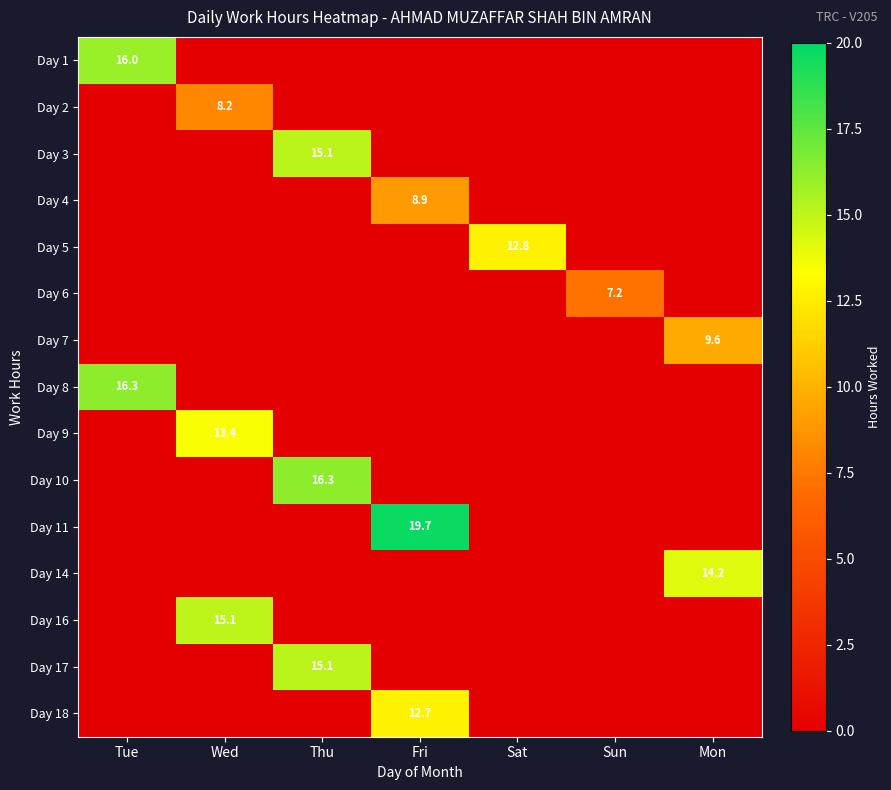

The value of Day 5 at Sat is 12.8. True or false?

True